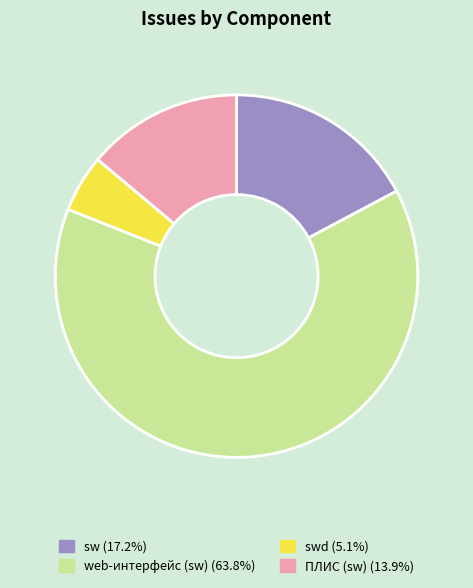

What is the largest slice in the pie chart?

web-интерфейс (sw) [372]